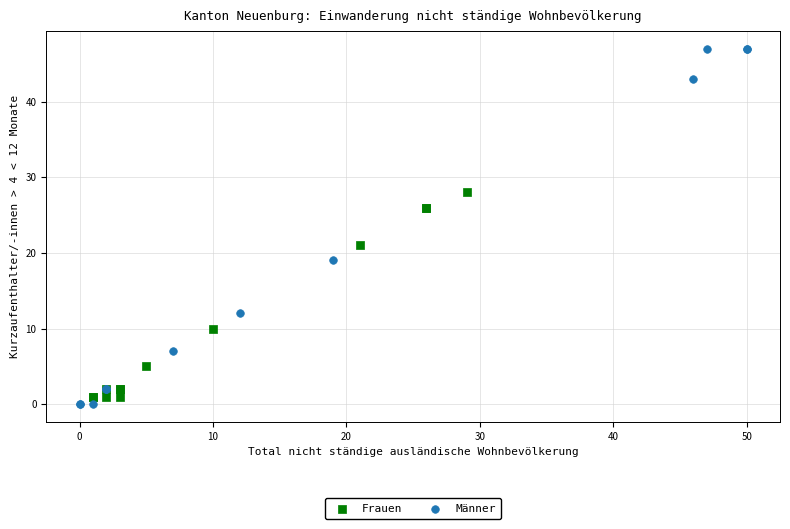

Which series contains the highest Y value?

Männer